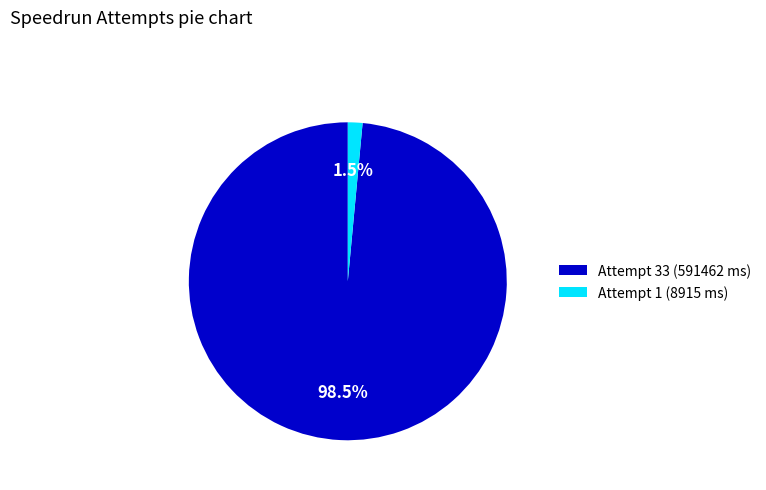

What is the largest slice in the pie chart?

Attempt 33 (591462 ms)